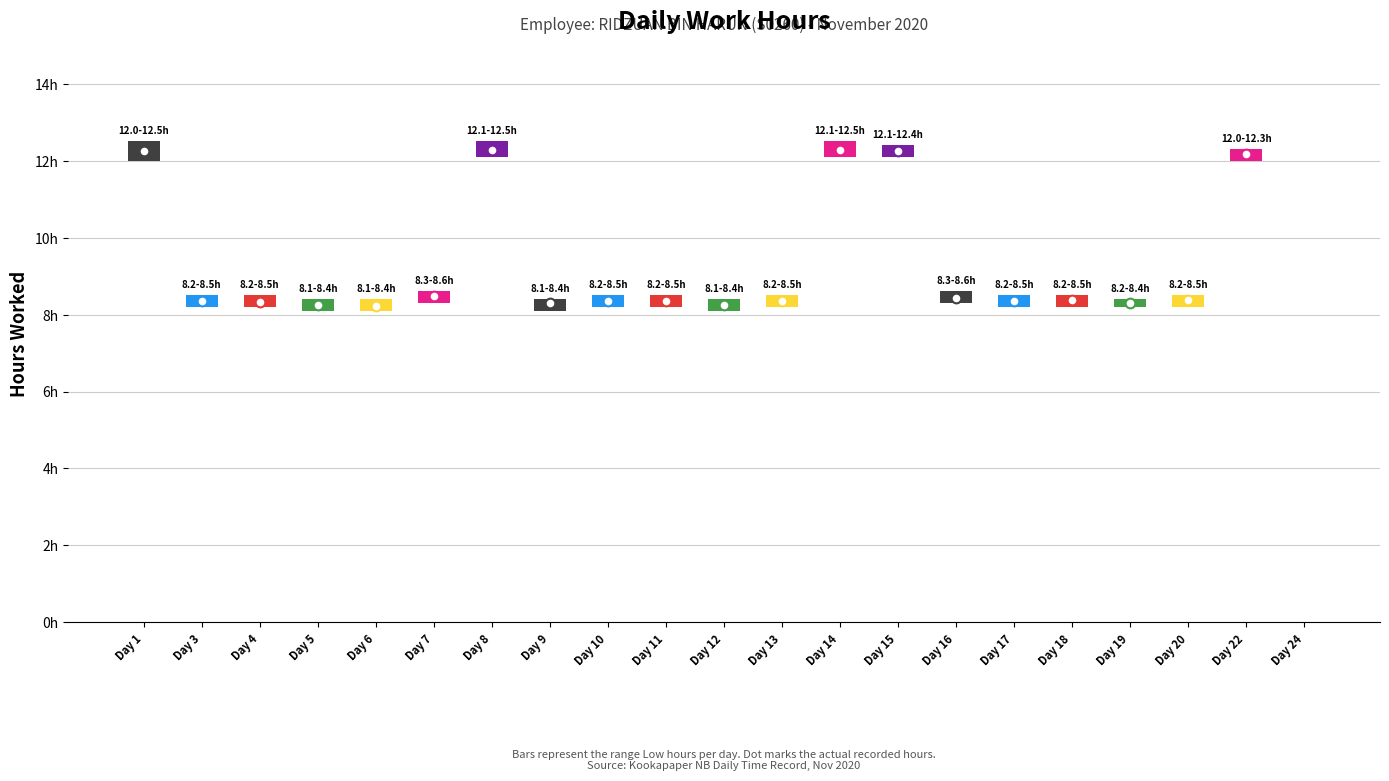

List the labels in order of value, largest first.

8, 14, 1, 15, 22, 7, 16, 18, 20, 13, 3, 11, 10, 17, 4, 19, 9, 5, 12, 6, 24